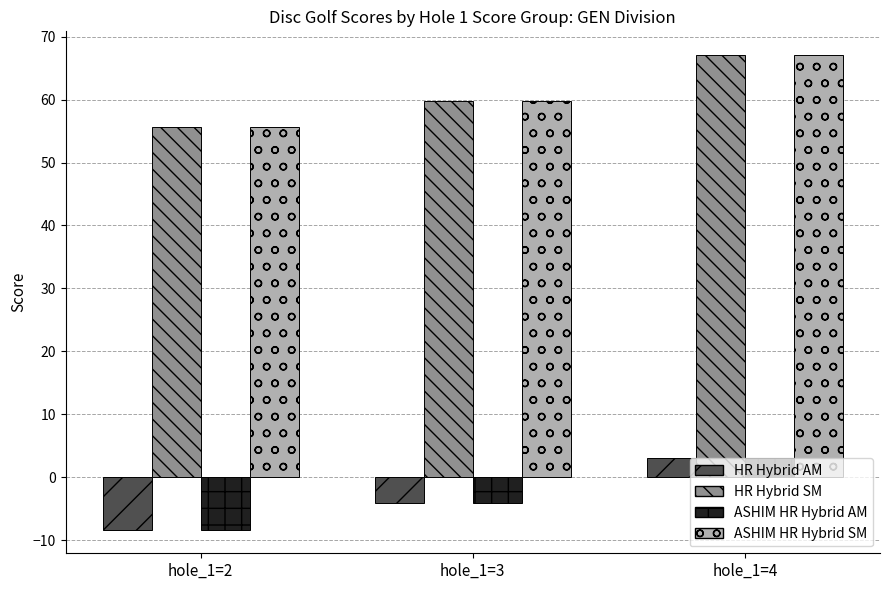

Are the bars grouped side by side (vs. stacked)?

Yes